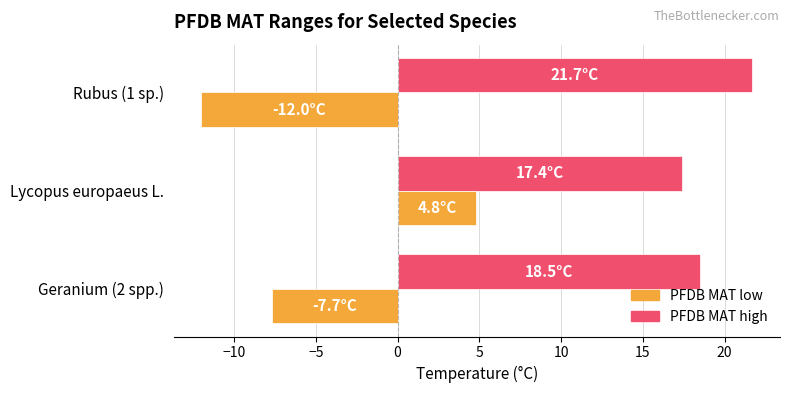

Which series has the largest range (max minus min)?

PFDB MAT low